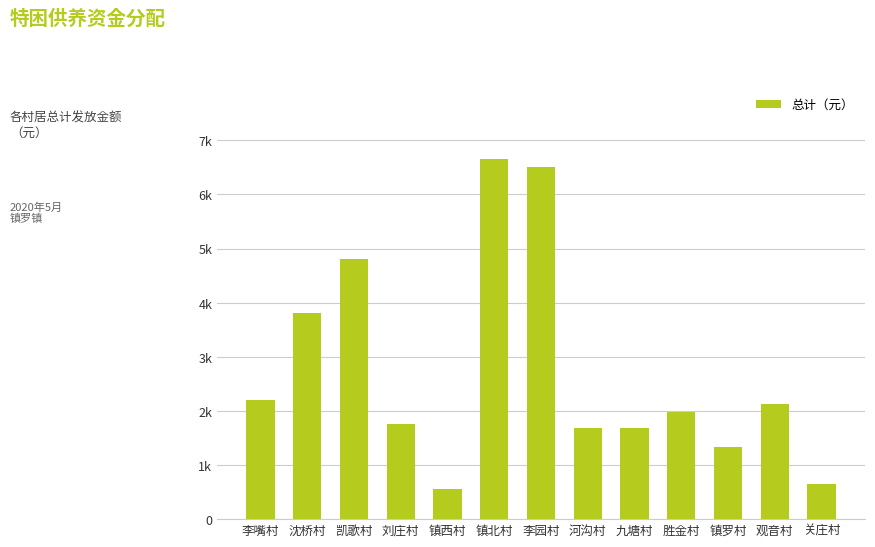

Which category has the highest value across all series?

镇北村